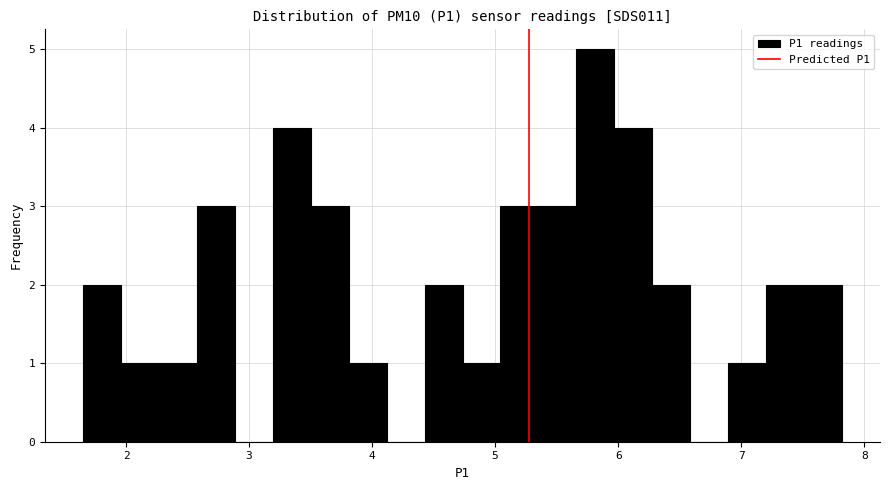

Read against the x-axis, roughly where is the centre of the tallest bar?

5.8